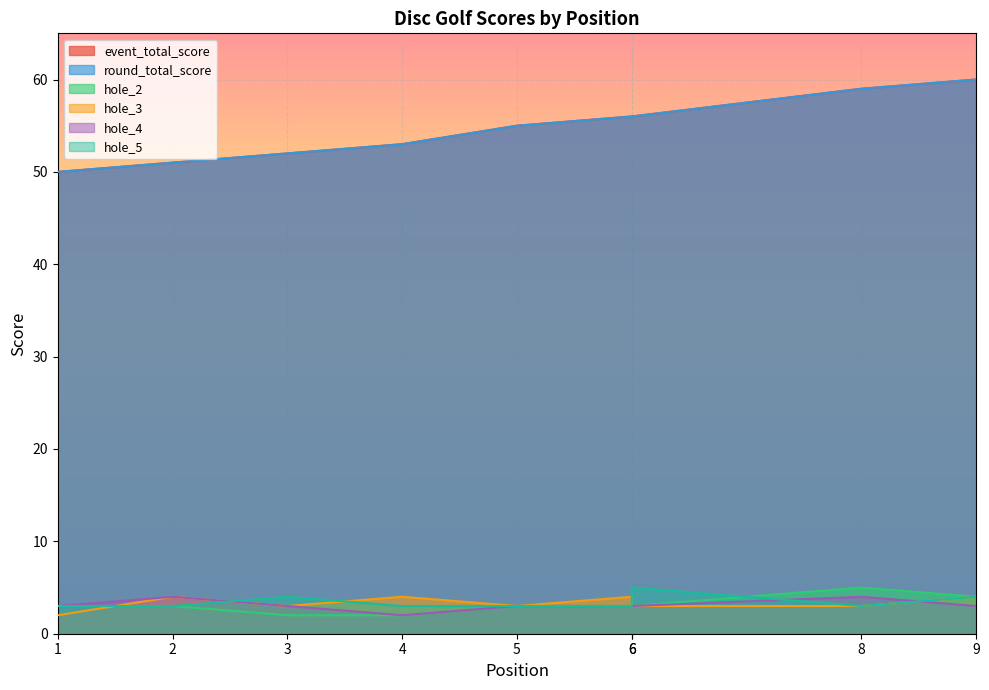

What is the sum of the event_total_score values at 6 and 5?

111